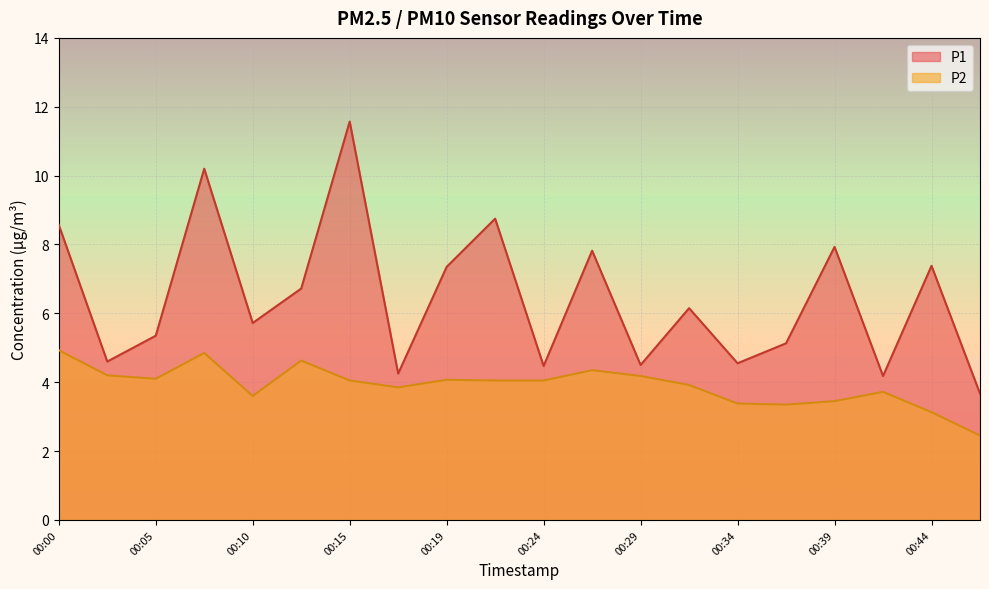

Does the chart display data point markers on the line(s)?

No